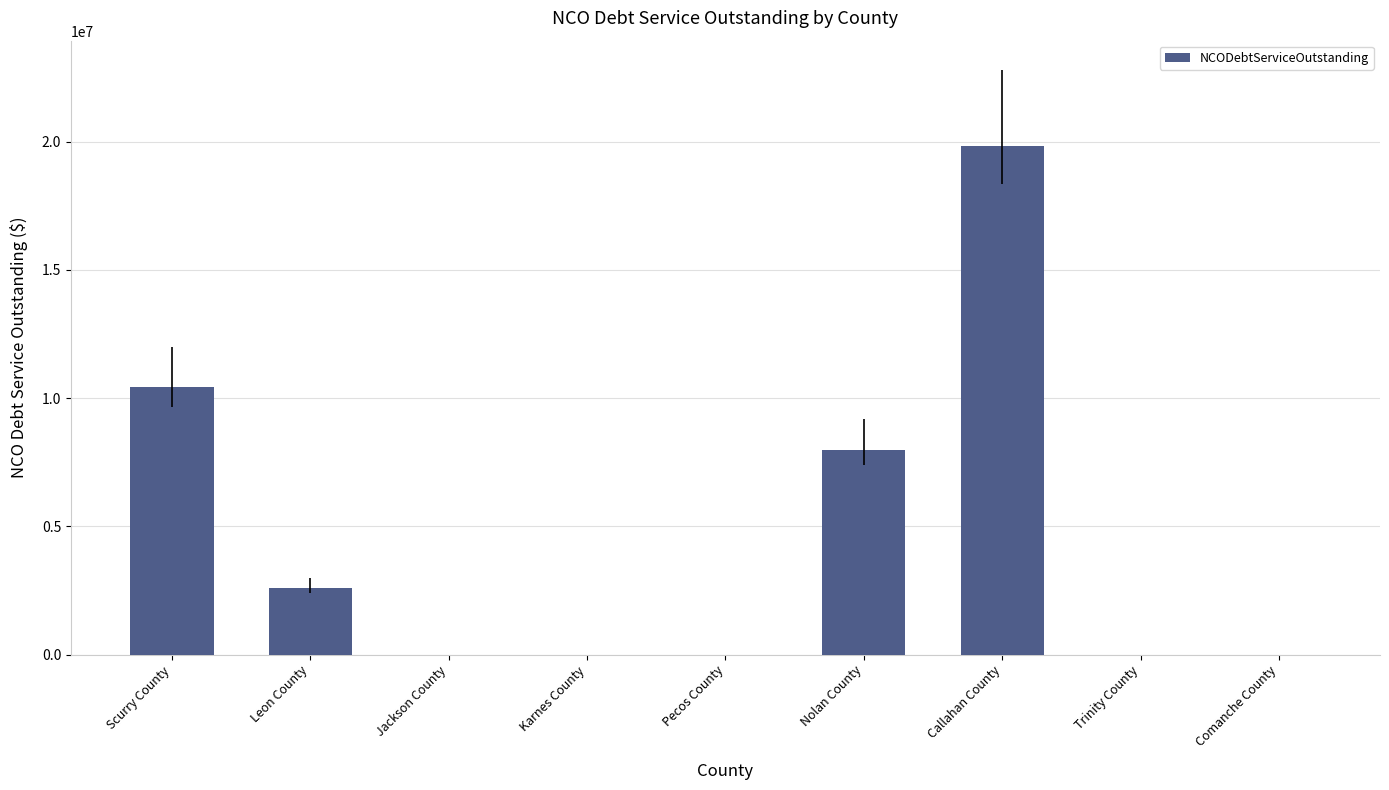

At which category does the chart reach its peak across all series?

Callahan County